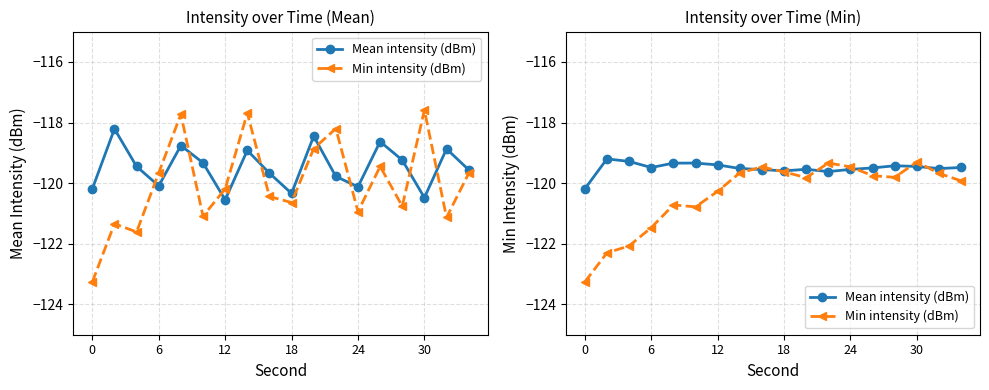

True or false: Min intensity (dBm) has more than 0 points higher than both neighbors.

True